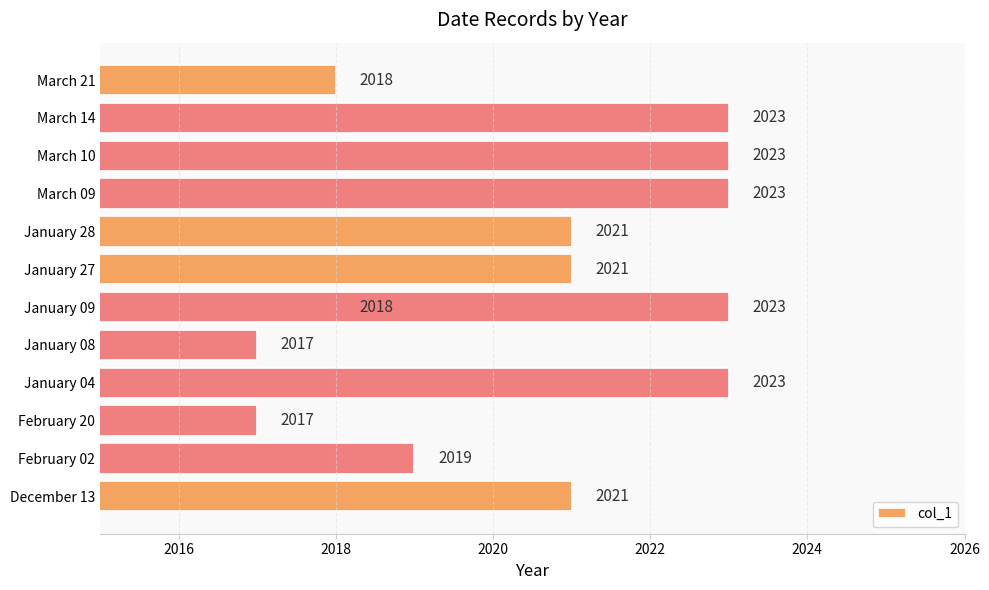

Is it true that the value at January 04 is 2023?

True